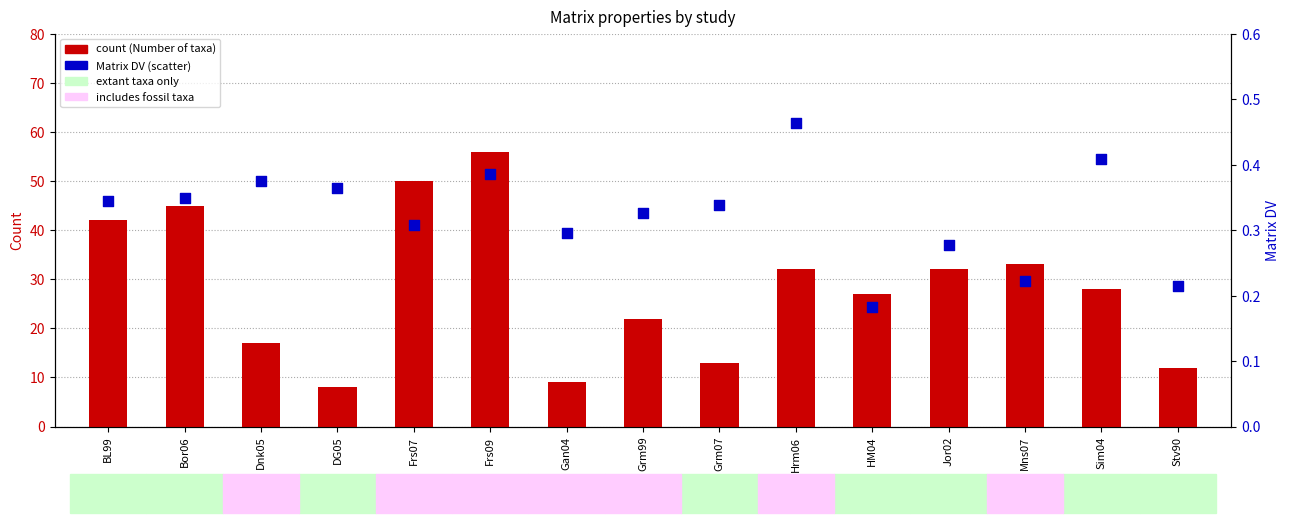

Which series contains the lowest Y value?

percentile rank (Matrix DV)